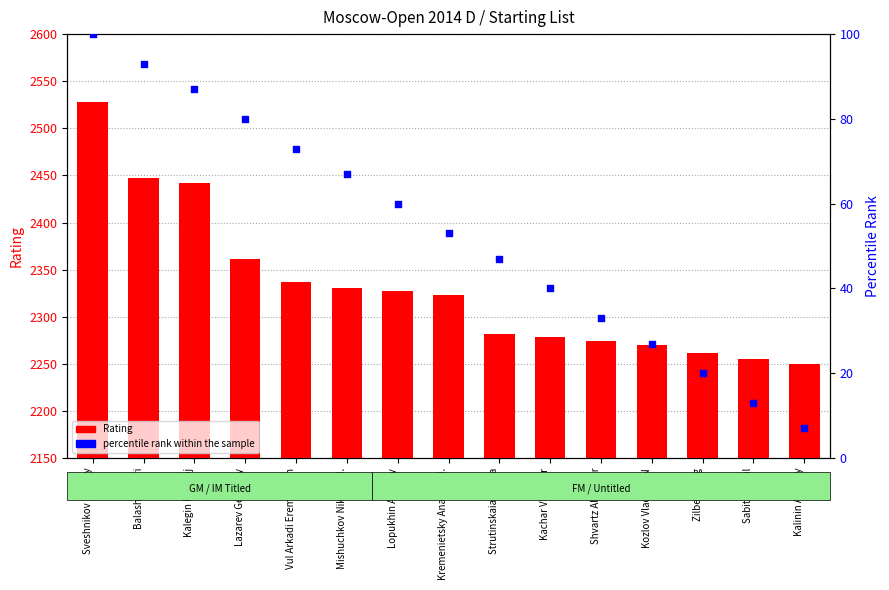

What are all the series names shown in the legend?

Rating, percentile rank within the sample